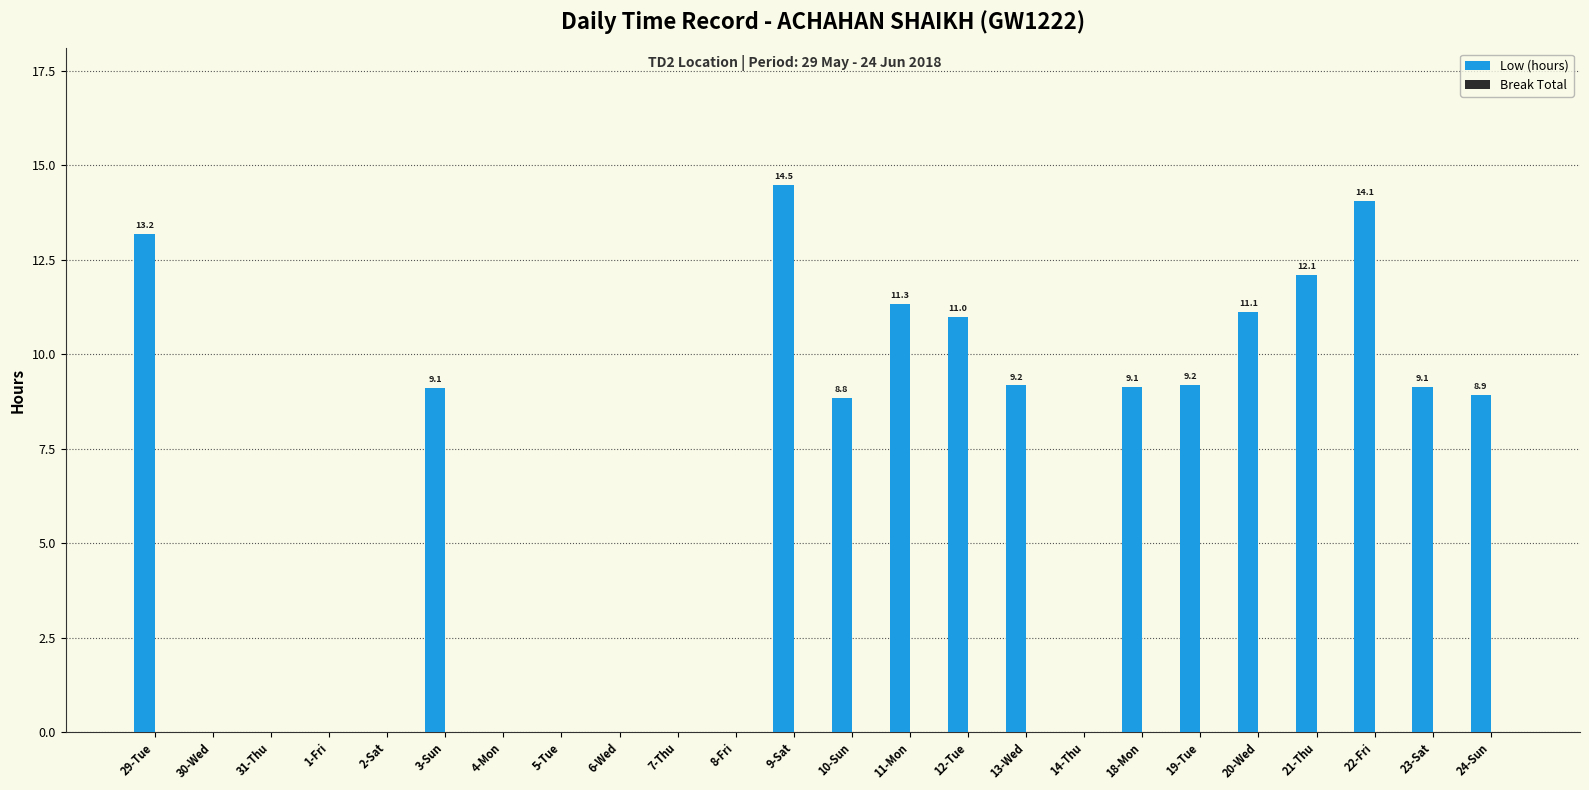

The chart shows a value of 9.9 at 14-Thu. True or false?

False